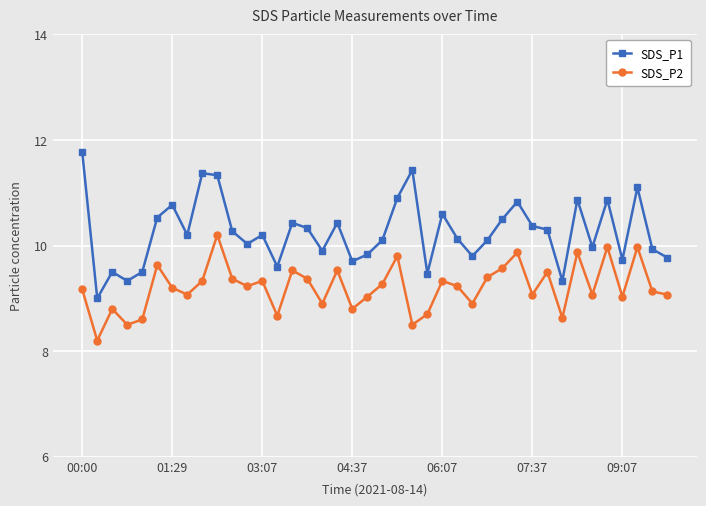

Which series has the widest spread of values?

SDS_P1